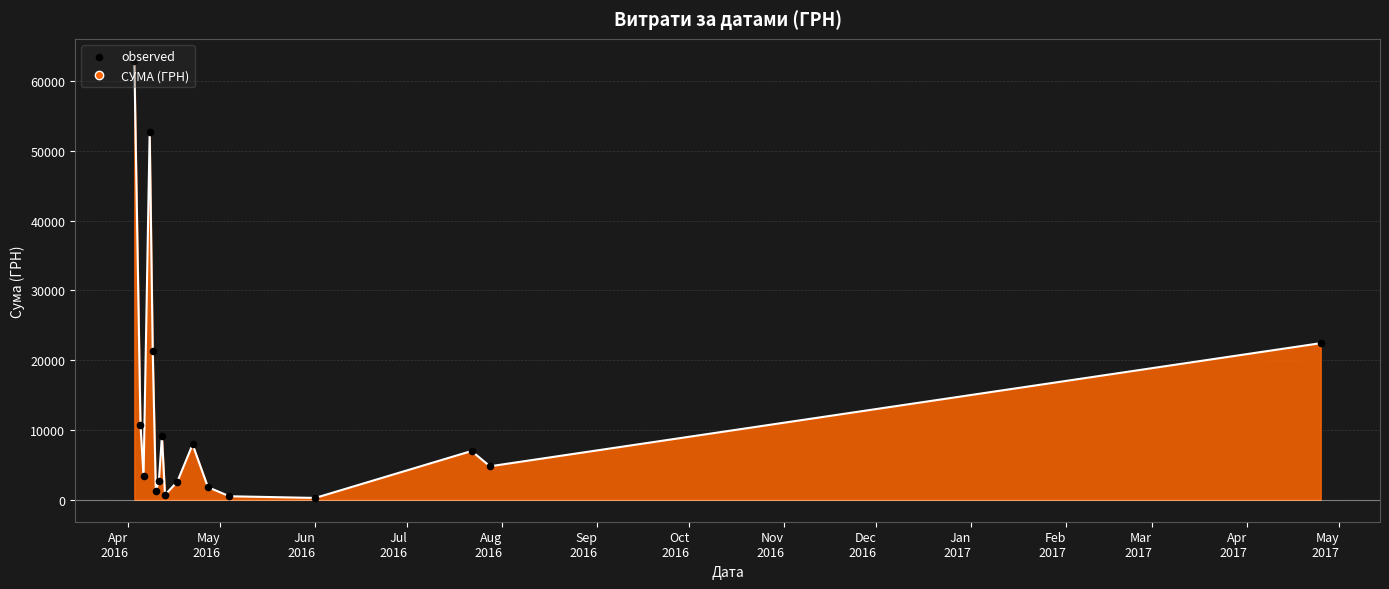

What is the maximum value shown in the chart?

62906.0